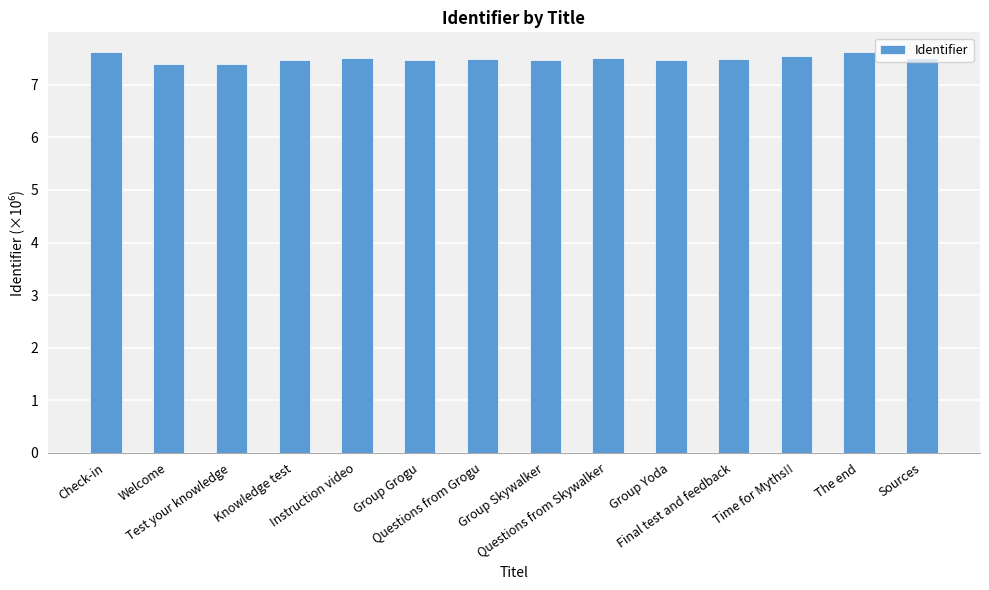

Count the number of categories in the chart.

14